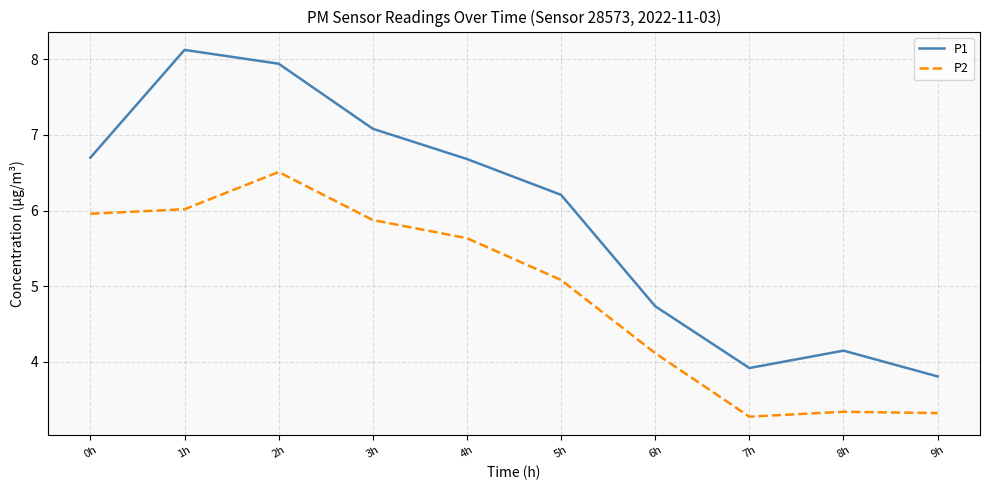

At which category does P2 reach its first local peak?

2h